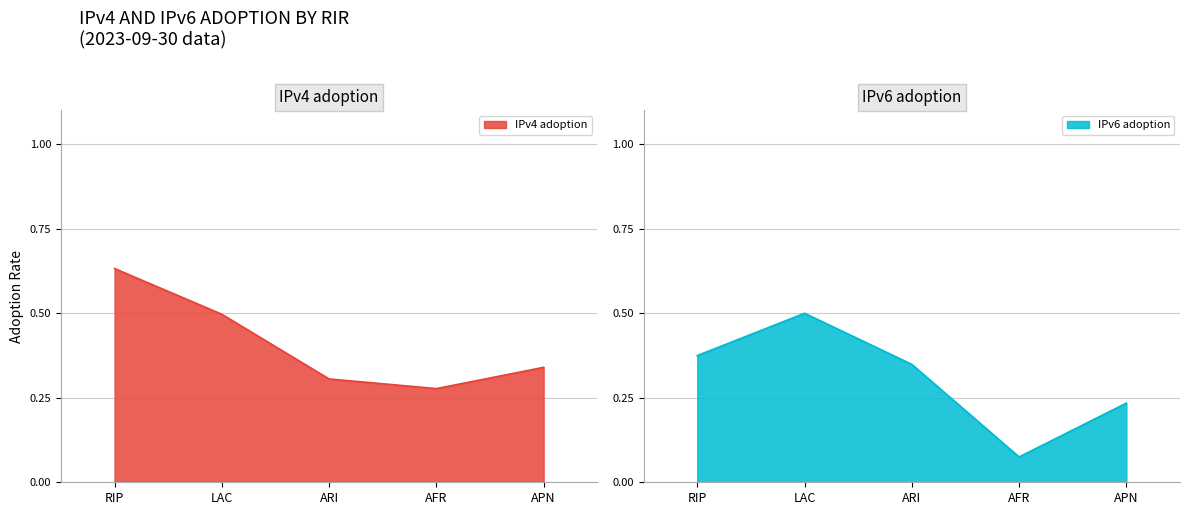

List the series in order of their peak value, lowest first.

IPv6 adoption, IPv4 adoption